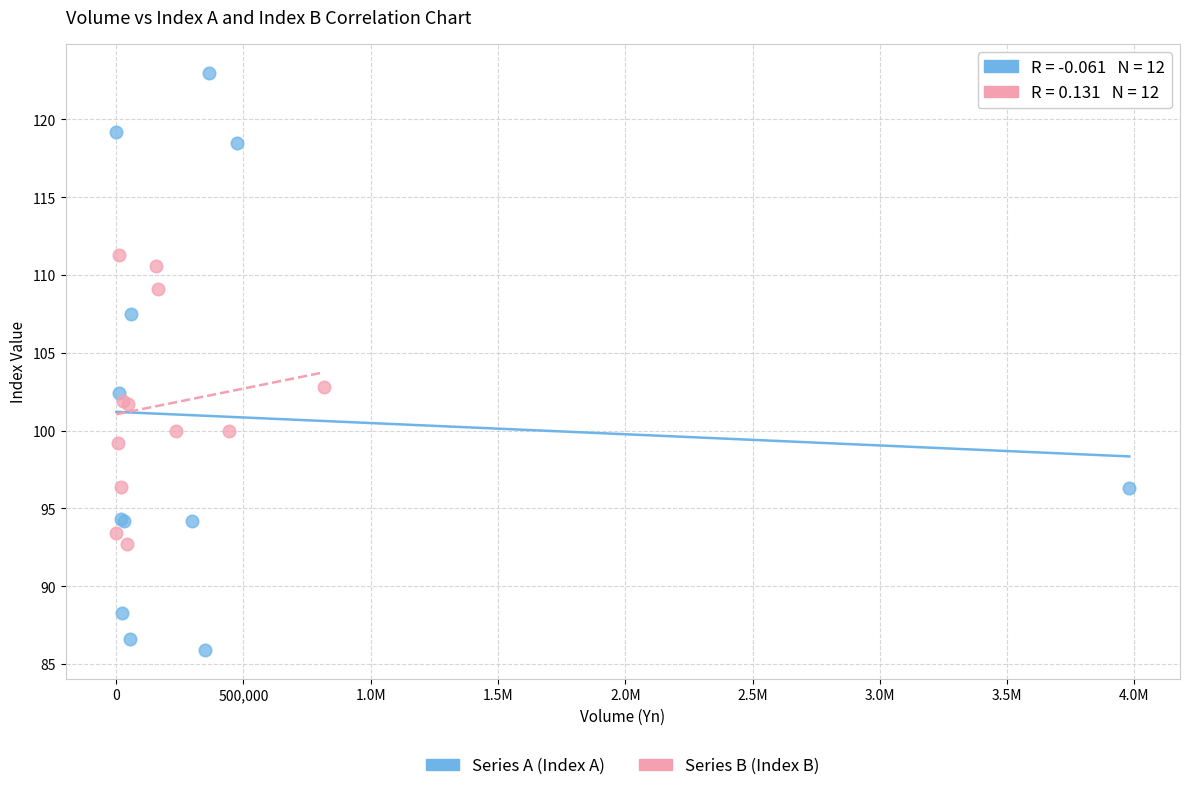

Which series reaches the minimum Y coordinate?

Series A (Index A)